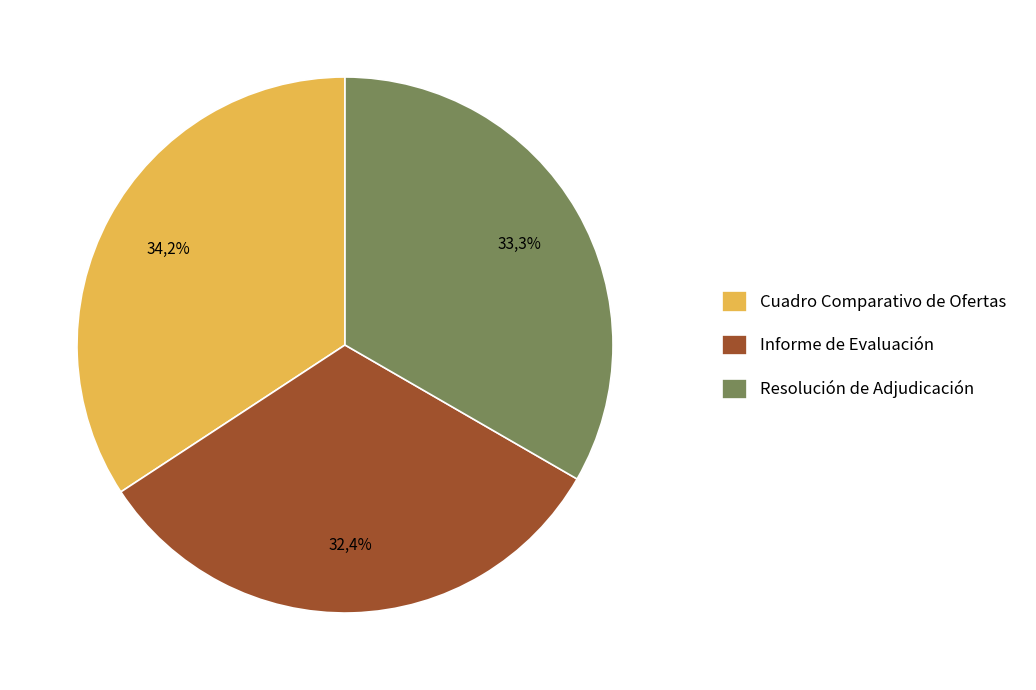

Which slice is the smallest?

Informe de Evaluación